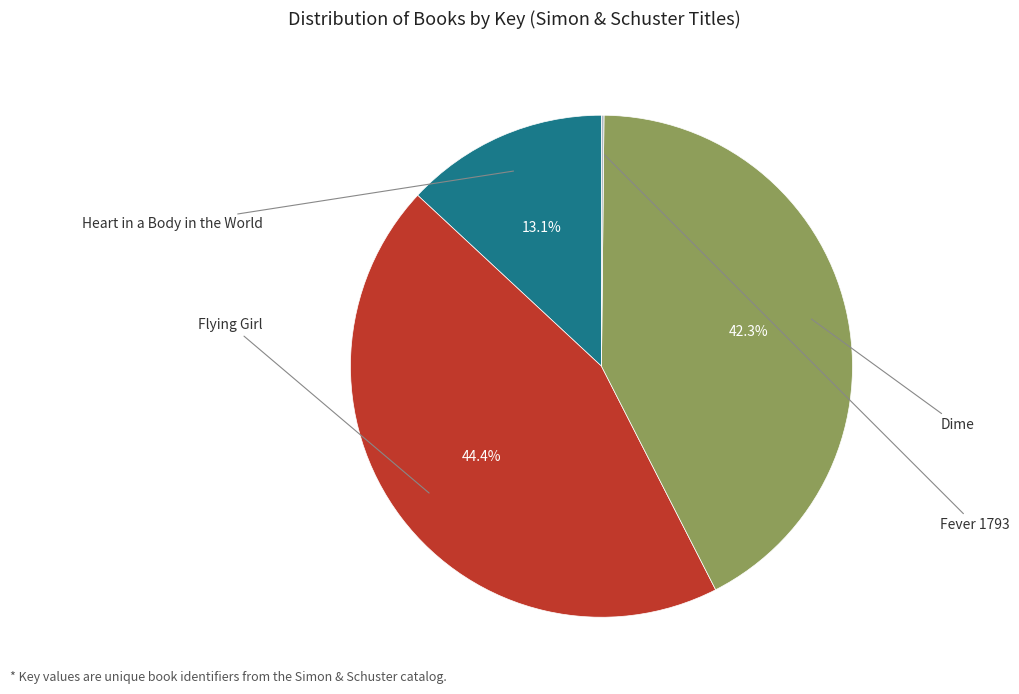

Does any single category account for the majority?

No